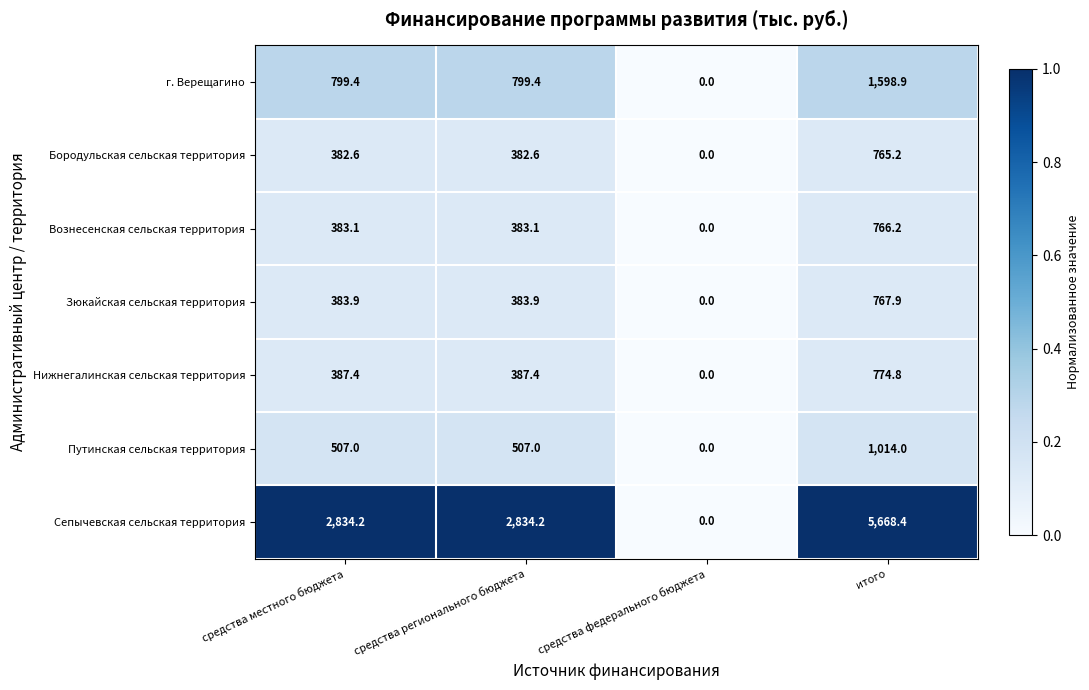

The Бородульская сельская территория series shows 299.3 at средства федерального бюджета. True or false?

False